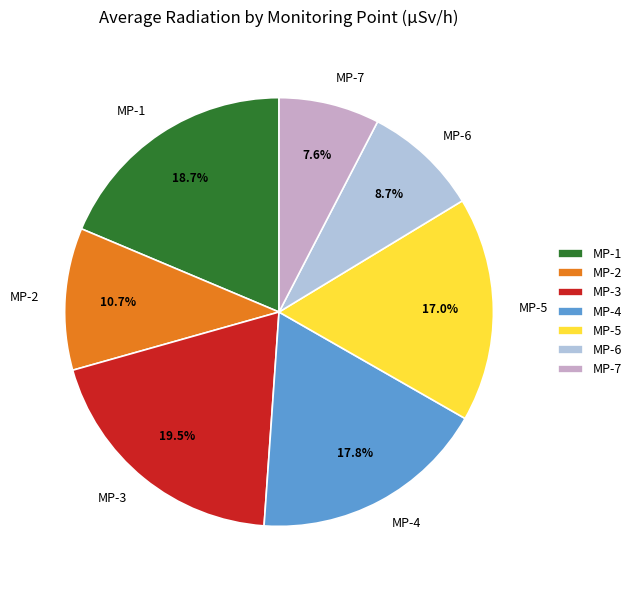

Between MP-6 and MP-4, which is larger?

MP-4